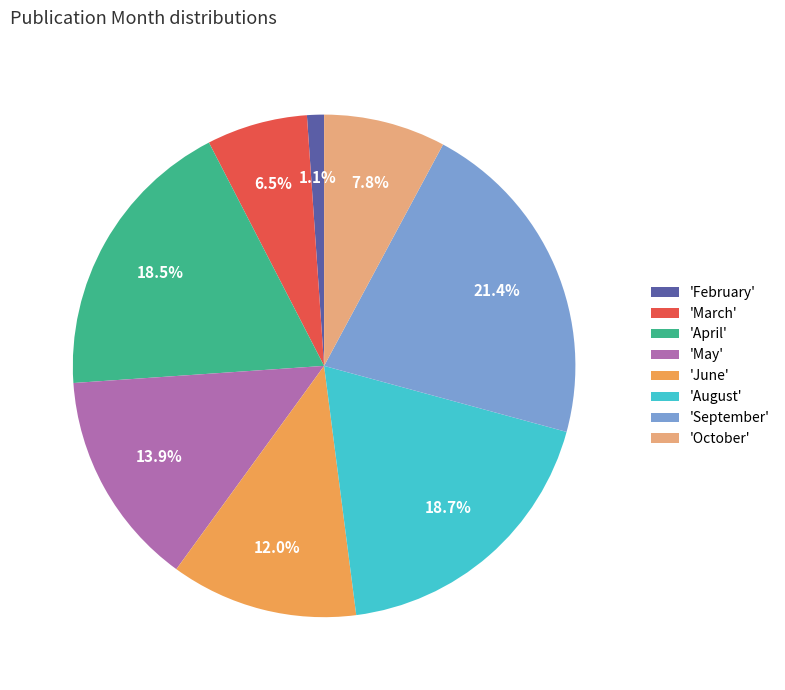

Do 'April' and 'June' together represent more than half of the pie?

No